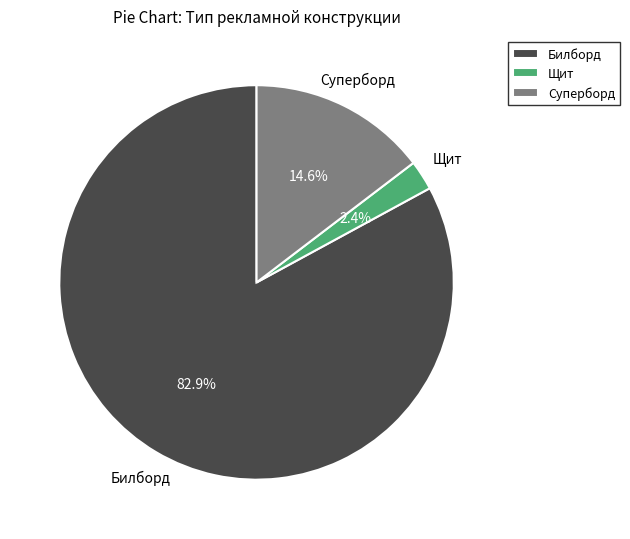

To the nearest percent, what percentage of the pie is Суперборд?

15%